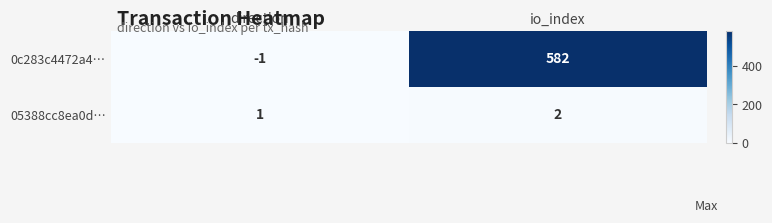

How many values in 0c283c4472a4… are below zero?

1